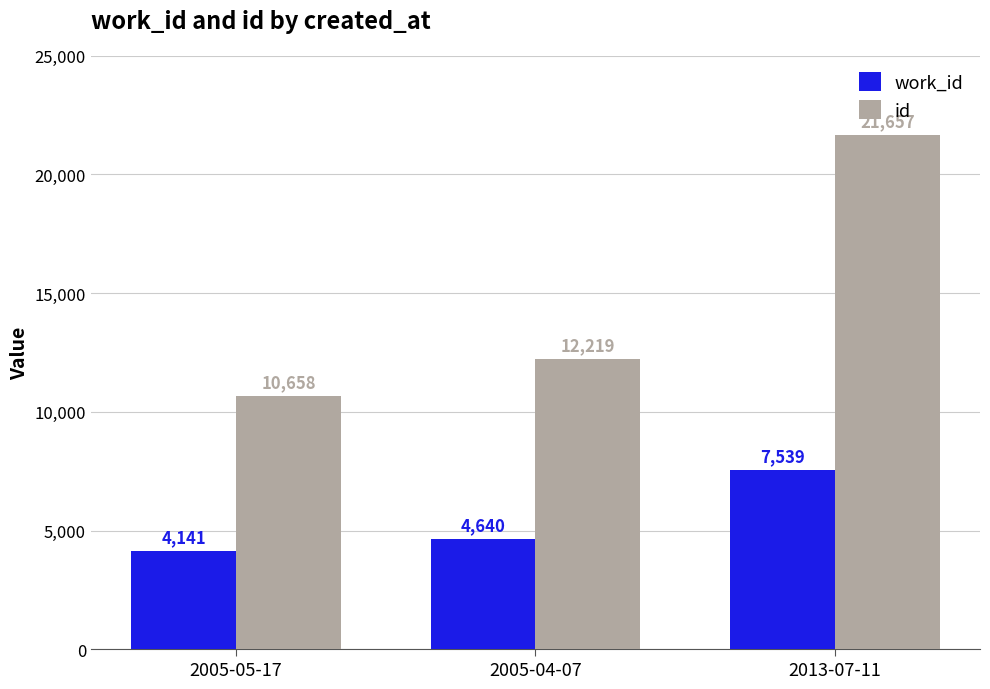

What is the smallest value displayed?

4141